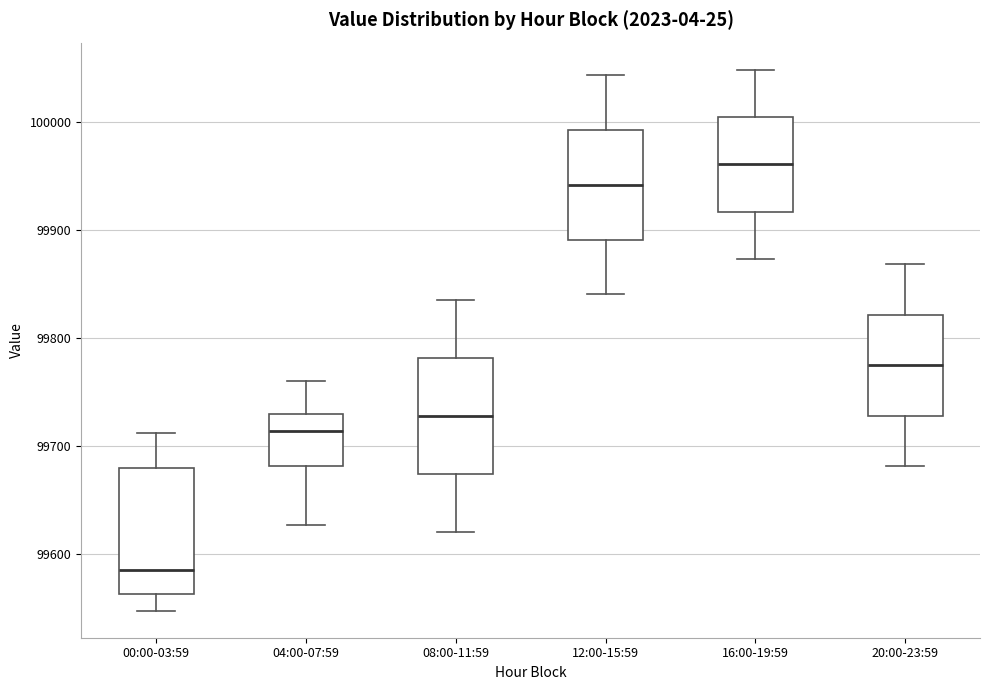

Reading left to right, transcribe this box plot: for each box, give where its median line is, the range the box spans, and where its two whiskers end, as read against the y-axis. The values are not printed on the chart, so give them approximately, as read against the axis.

00:00-03:59: median 99580, box 99560 to 99680, whiskers 99550 to 99710
04:00-07:59: median 99710, box 99680 to 99730, whiskers 99630 to 99760
08:00-11:59: median 99730, box 99670 to 99780, whiskers 99620 to 99830
12:00-15:59: median 99940, box 99890 to 99990, whiskers 99840 to 100040
16:00-19:59: median 99960, box 99920 to 100000, whiskers 99870 to 100050
20:00-23:59: median 99770, box 99730 to 99820, whiskers 99680 to 99870